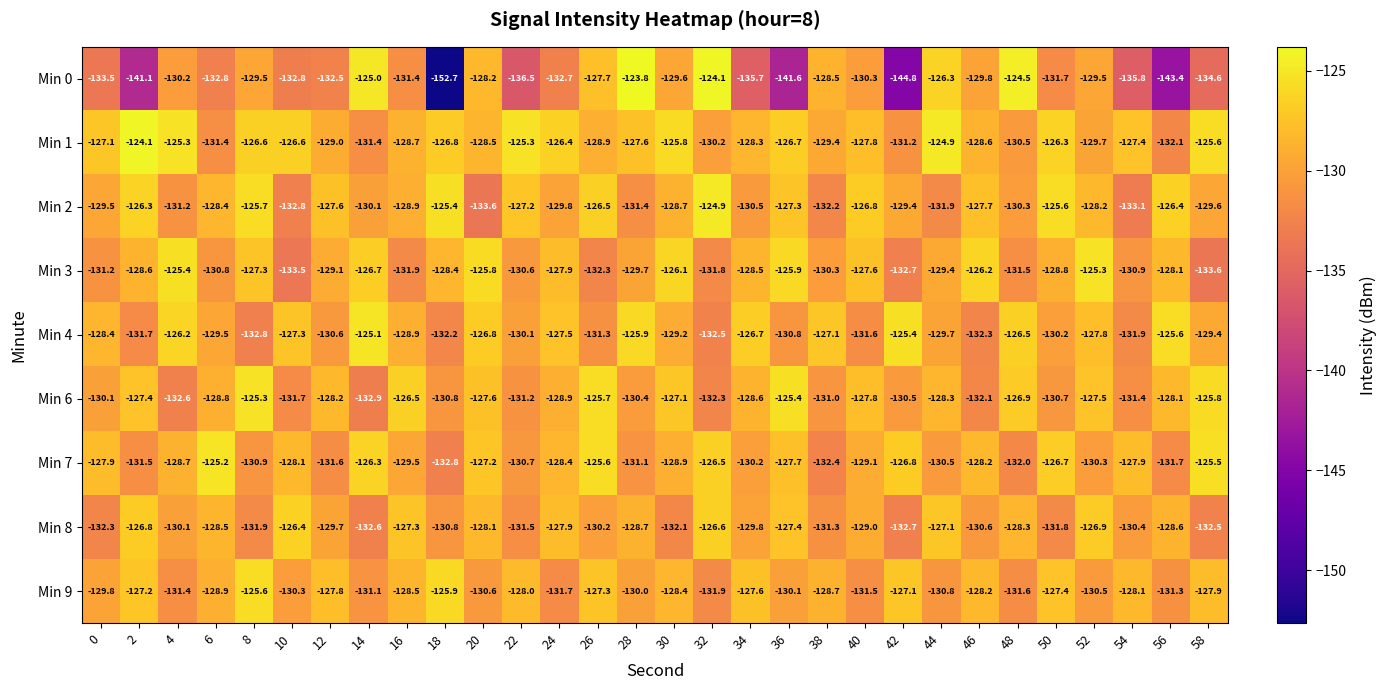

How many series are shown in this chart?

9